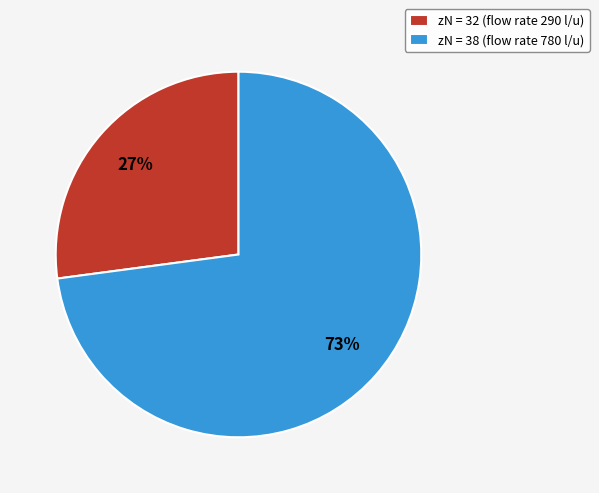

Combined, do zN = 38 (flow rate 780 l/u) and zN = 32 (flow rate 290 l/u) account for over 50%?

Yes